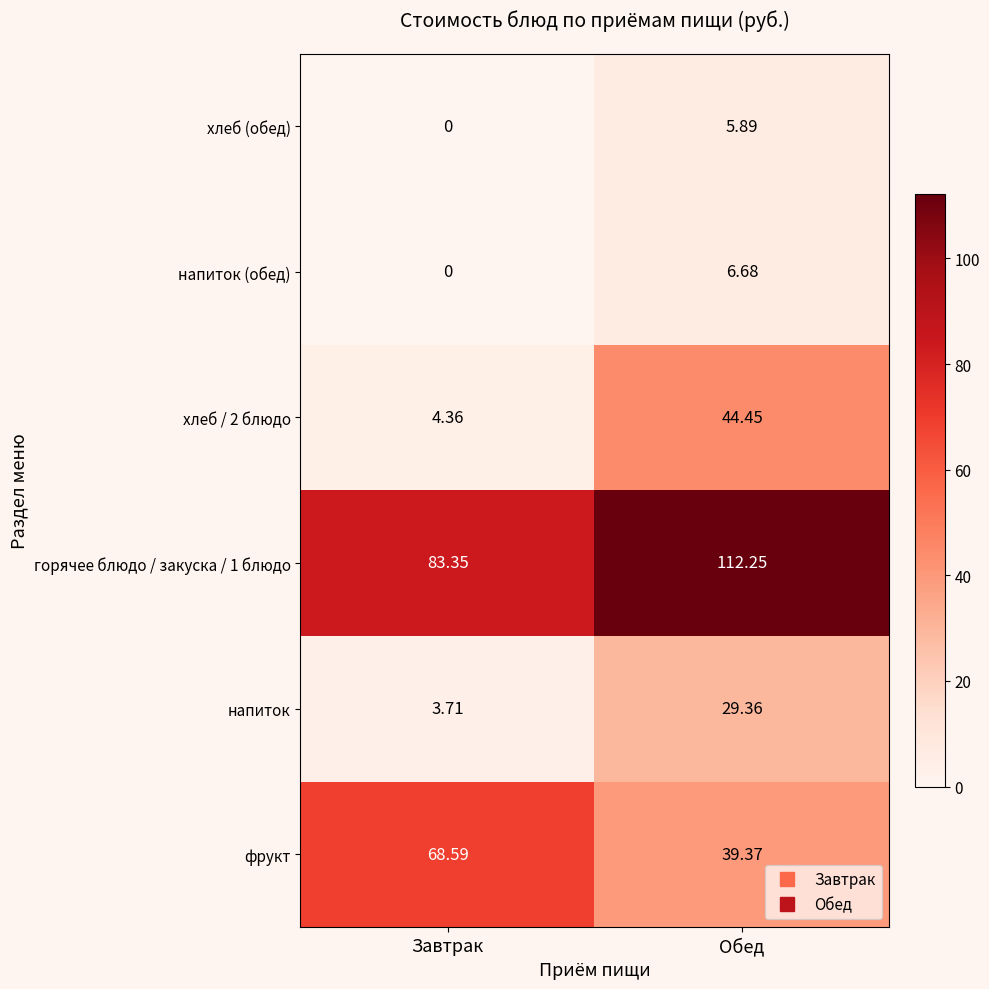

At which category is the sum across all series the highest?

Обед